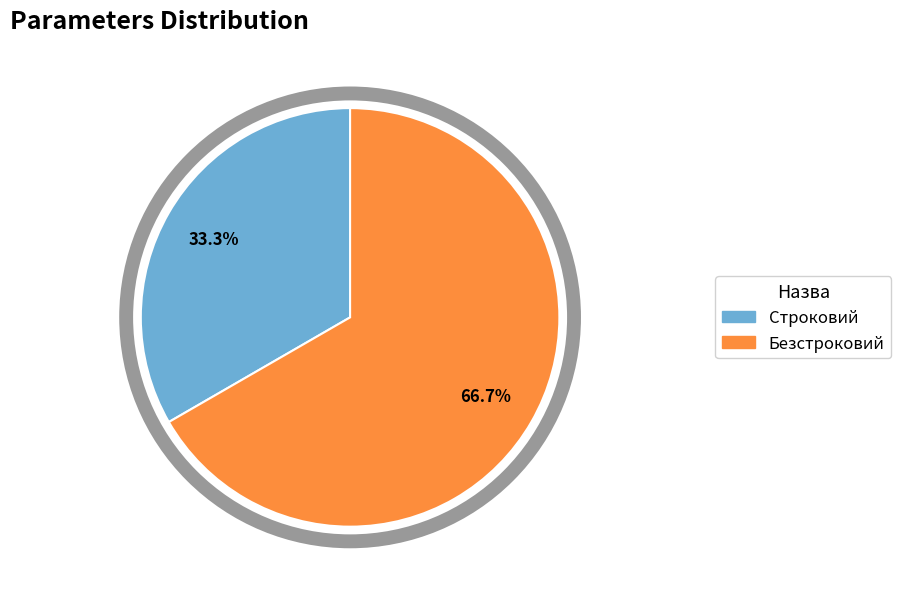

Is there any slice that represents more than half of the pie?

Yes